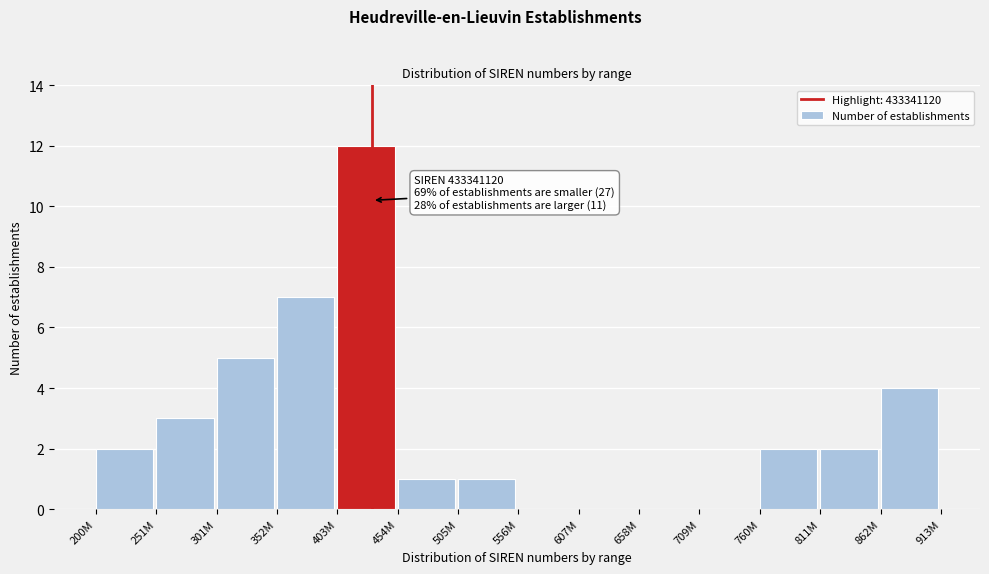

Reading right to left, what are all the values shown in this chart?

862M=4	811M=2	760M=2	709M=0	658M=0	607M=0	556M=0	505M=1	454M=1	403M=12	352M=7	301M=5	251M=3	200M=2